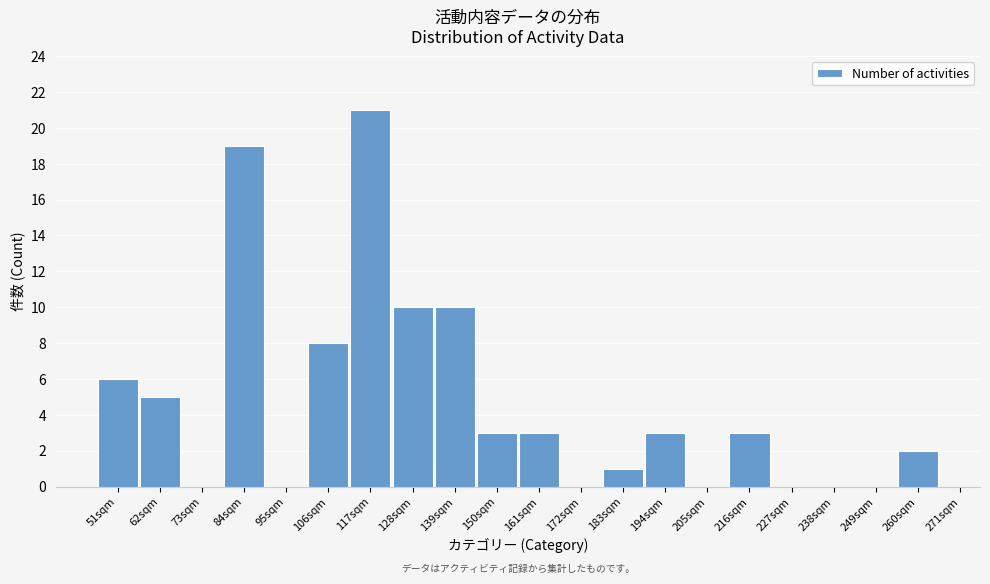

Reading right to left, transcribe all the data shown in this chart.

260sqm=2	249sqm=0	238sqm=0	227sqm=0	216sqm=3	205sqm=0	194sqm=3	183sqm=1	172sqm=0	161sqm=3	150sqm=3	139sqm=10	128sqm=10	117sqm=21	106sqm=8	95sqm=0	84sqm=19	73sqm=0	62sqm=5	51sqm=6